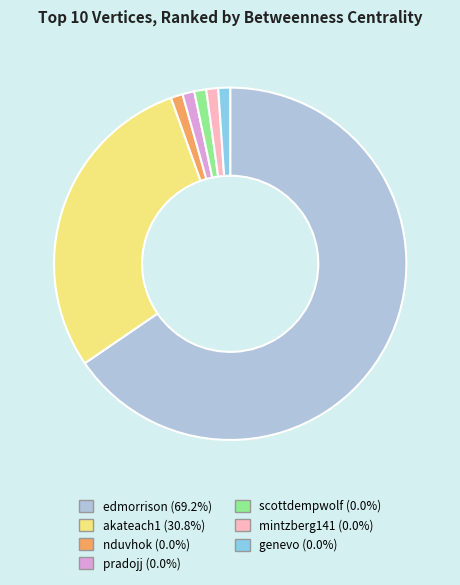

Approximately how many times larger is the value at scottdempwolf compared to genevo?

1.0